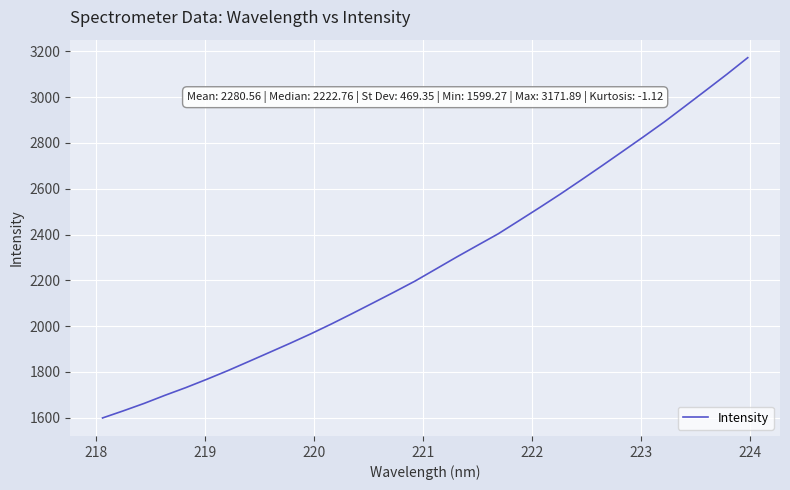

Count the number of data series in this chart.

1